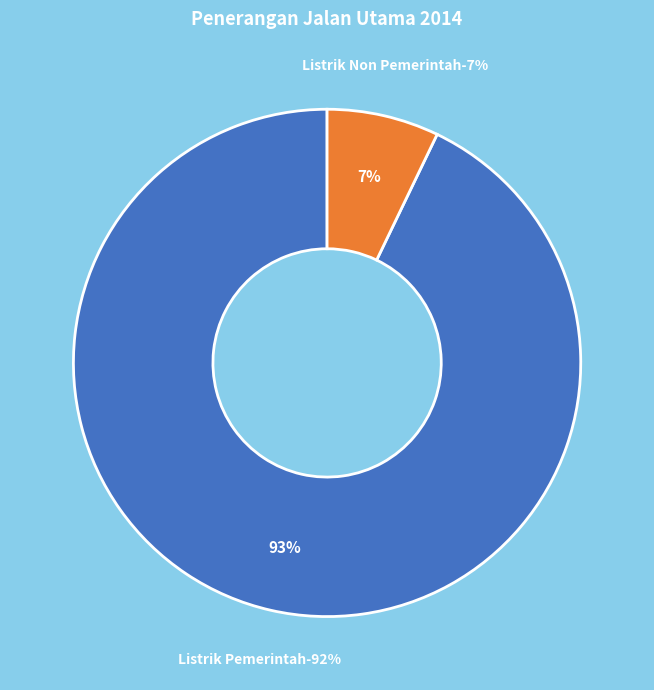

What is the majority slice?

Listrik Pemerintah